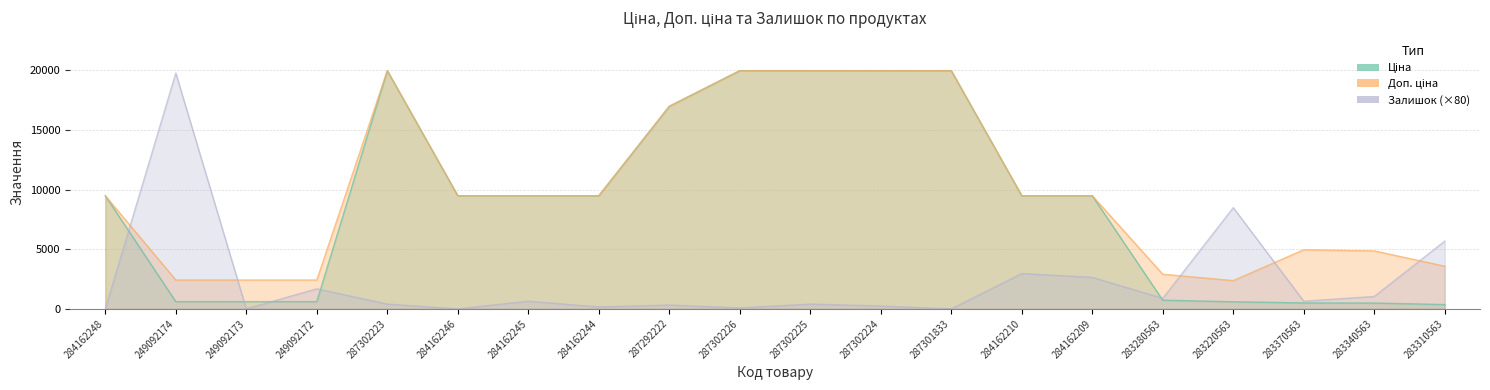

What is the label of the 19th point from the right?

249092174